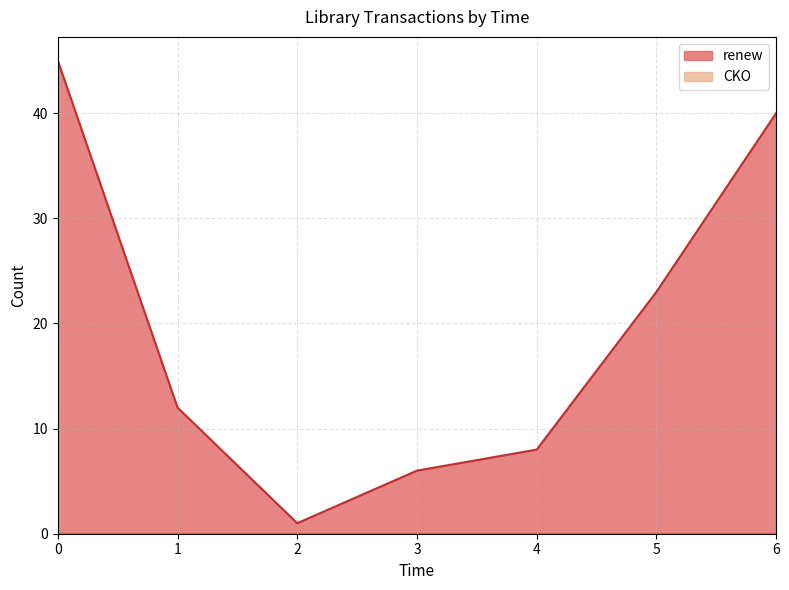

The renew series shows 45 at 0. True or false?

True